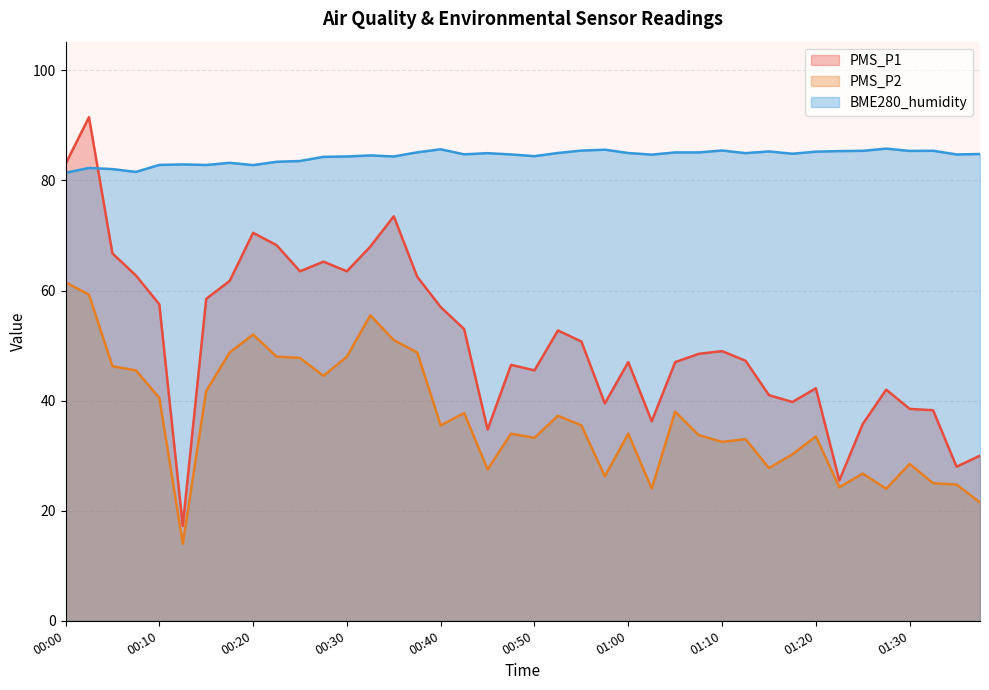

How many lines are shown in the chart?

3